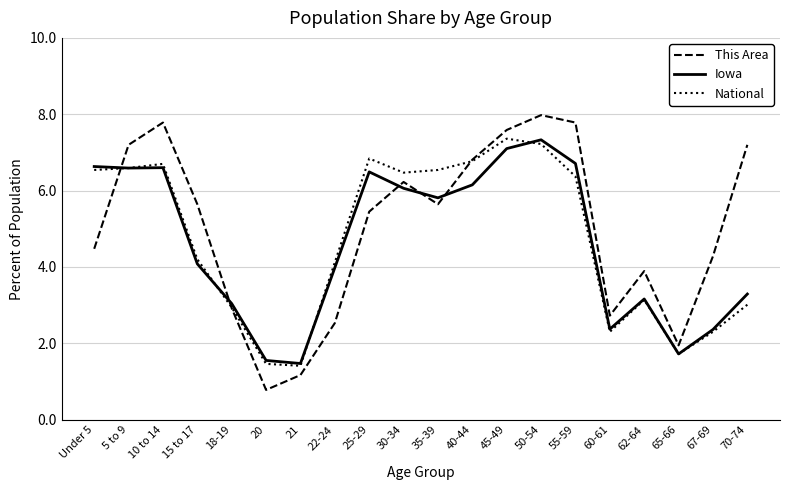

Does the chart have visible grid lines?

Yes